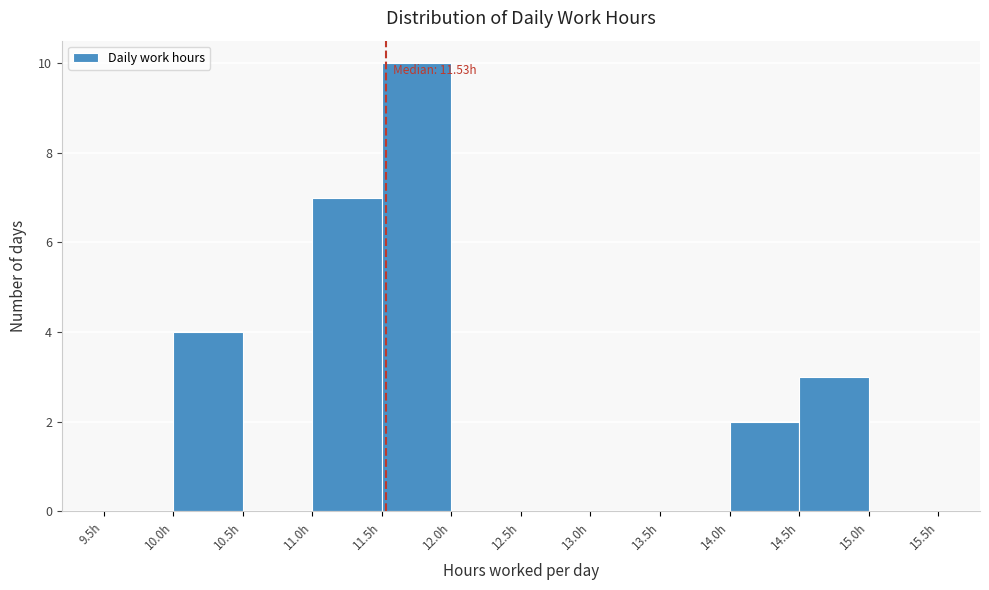

Over which range of the x-axis is the bar tallest?

11.5 to 12.0